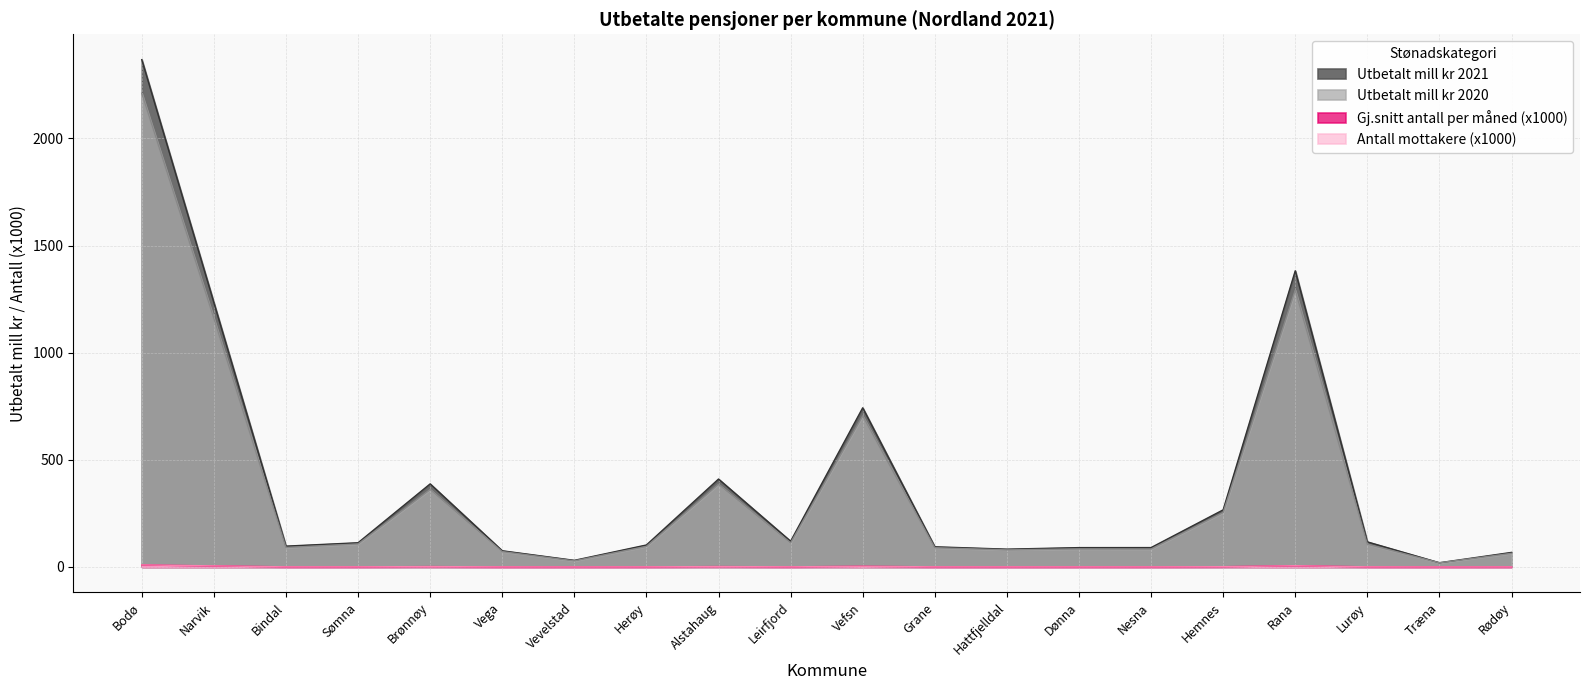

The value of Utbetalt mill kr 2021 at Dønna is 21.7. True or false?

False